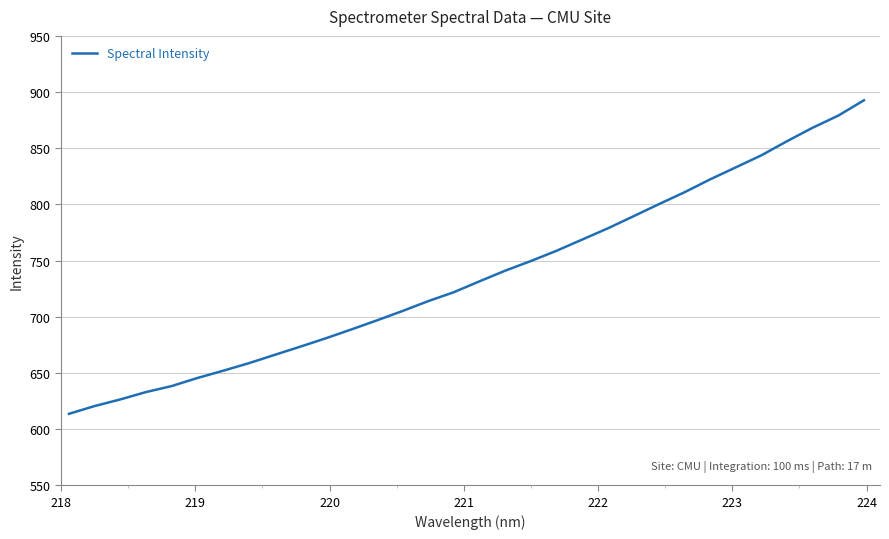

What is the smallest value displayed?

613.6